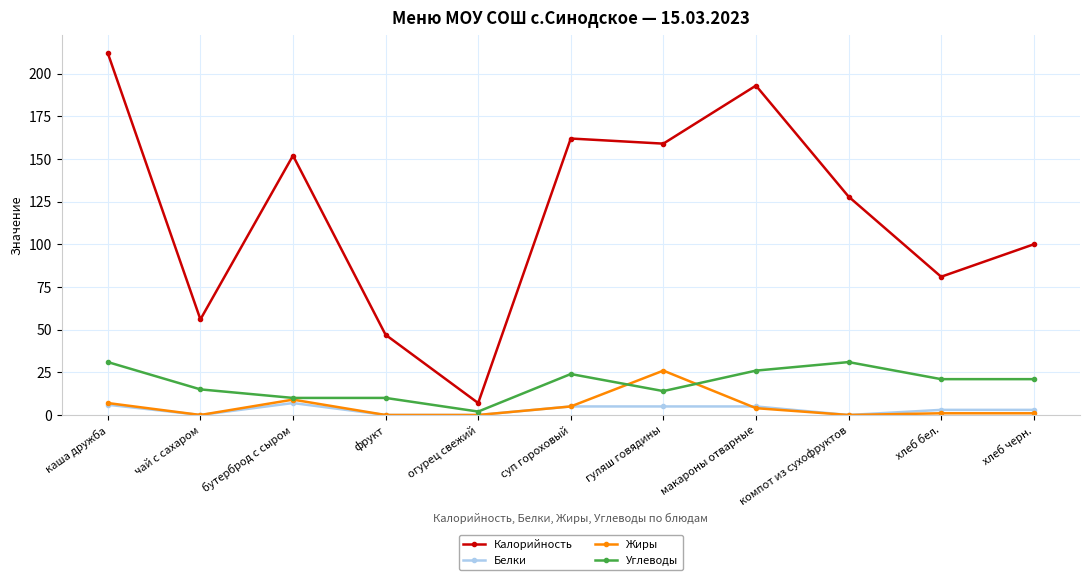

What is the total value across all series at чай с сахаром?

71